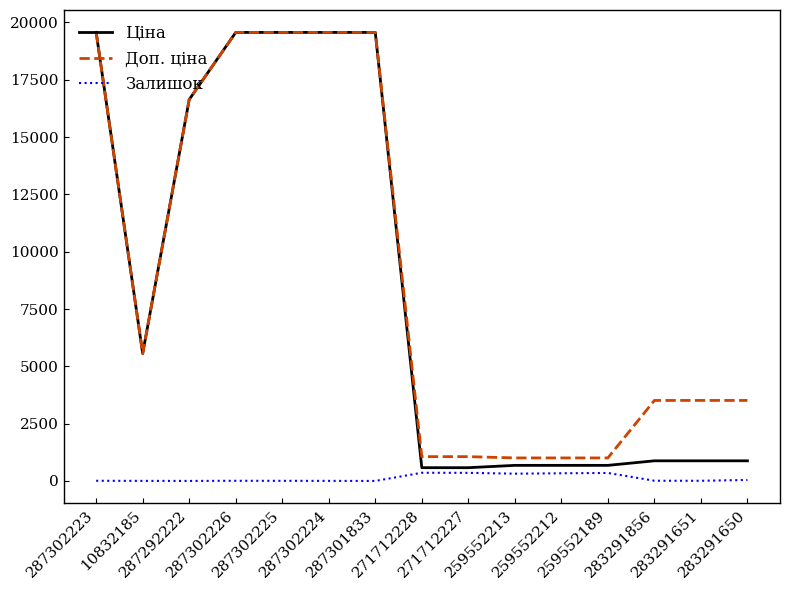

True or false: Залишок and Доп. ціна cross at least once.

False